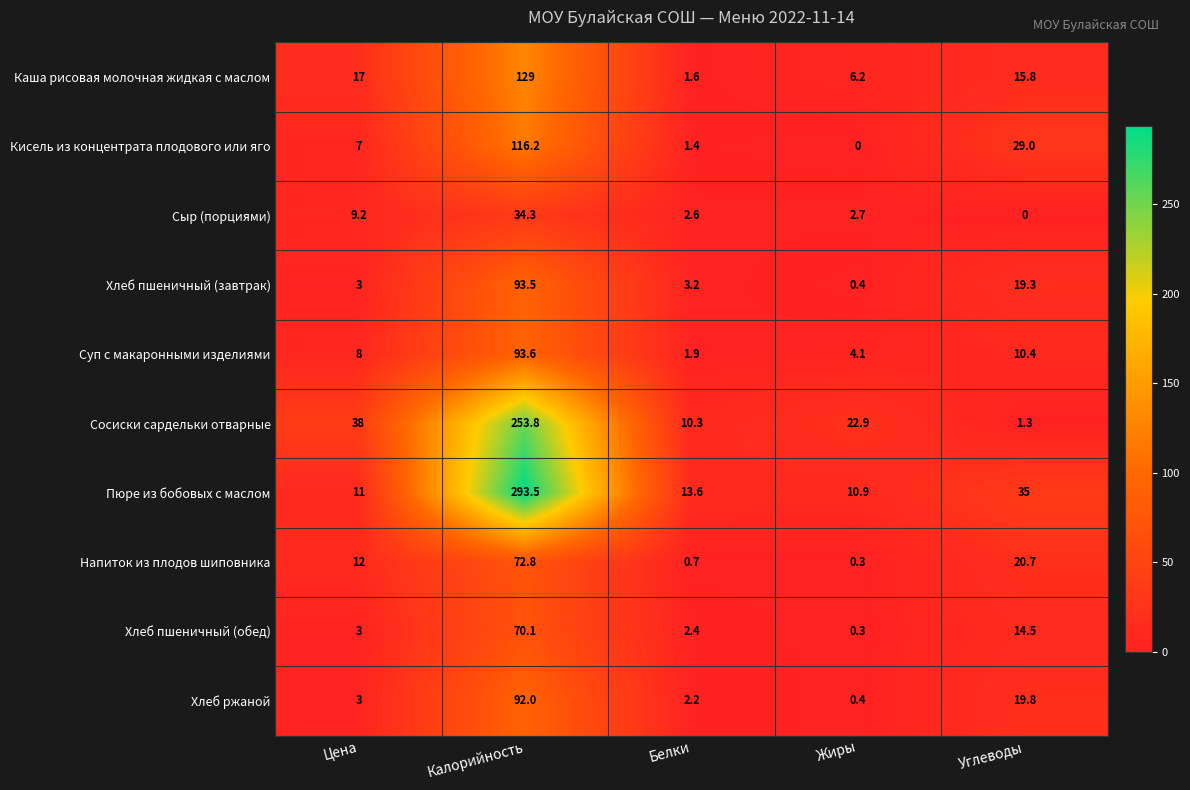

Which series changed the most between Цена and Белки?

Сосиски сардельки отварные